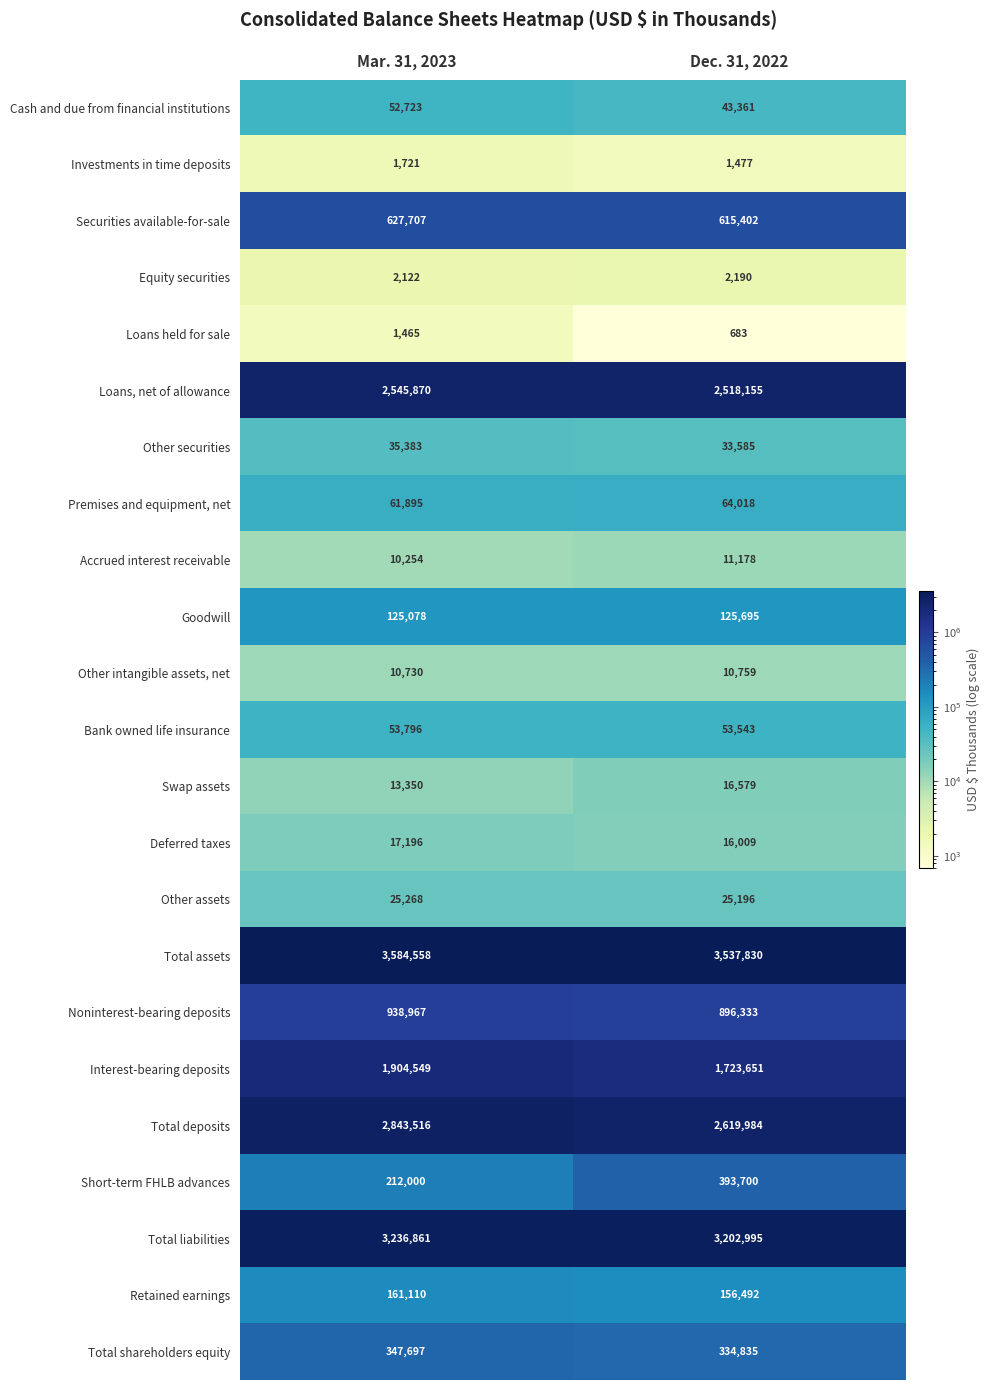

What is the greatest value displayed?

3584558